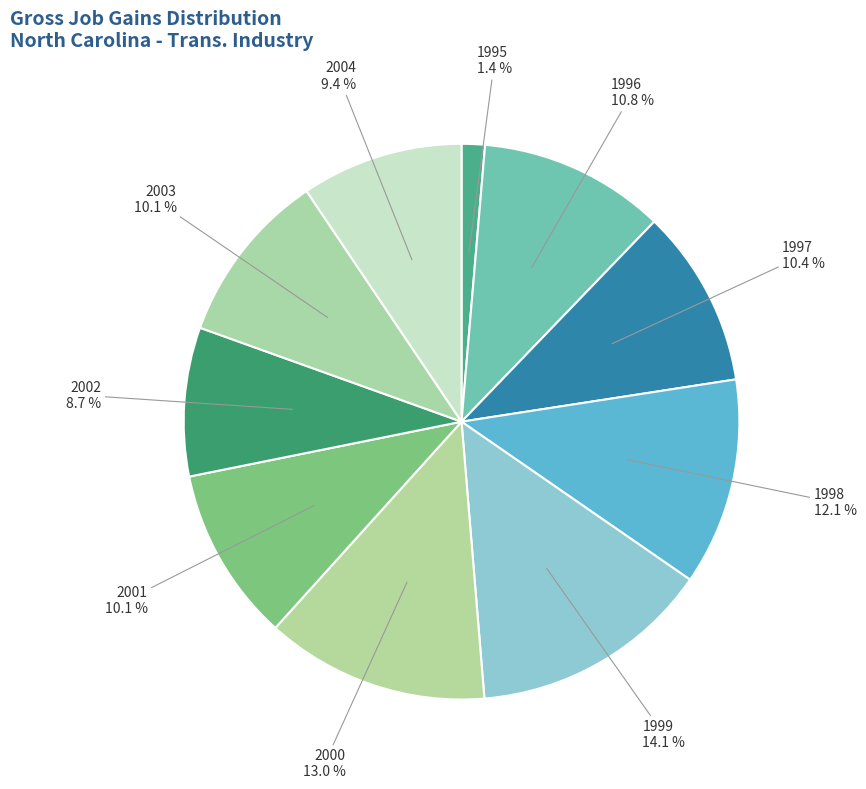

Count the number of slices in the pie.

10